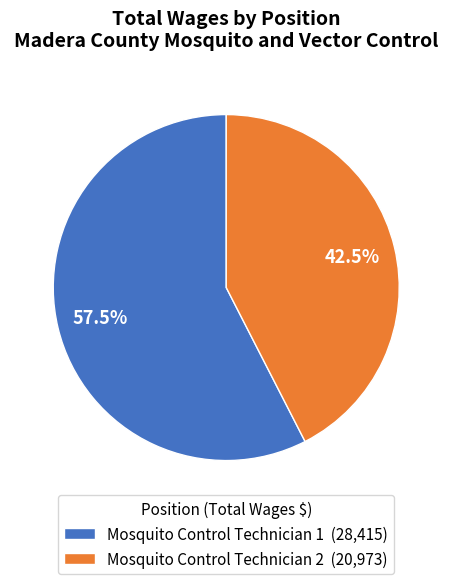

To the nearest percent, what is the difference between the largest and smallest slice percentages?

15%